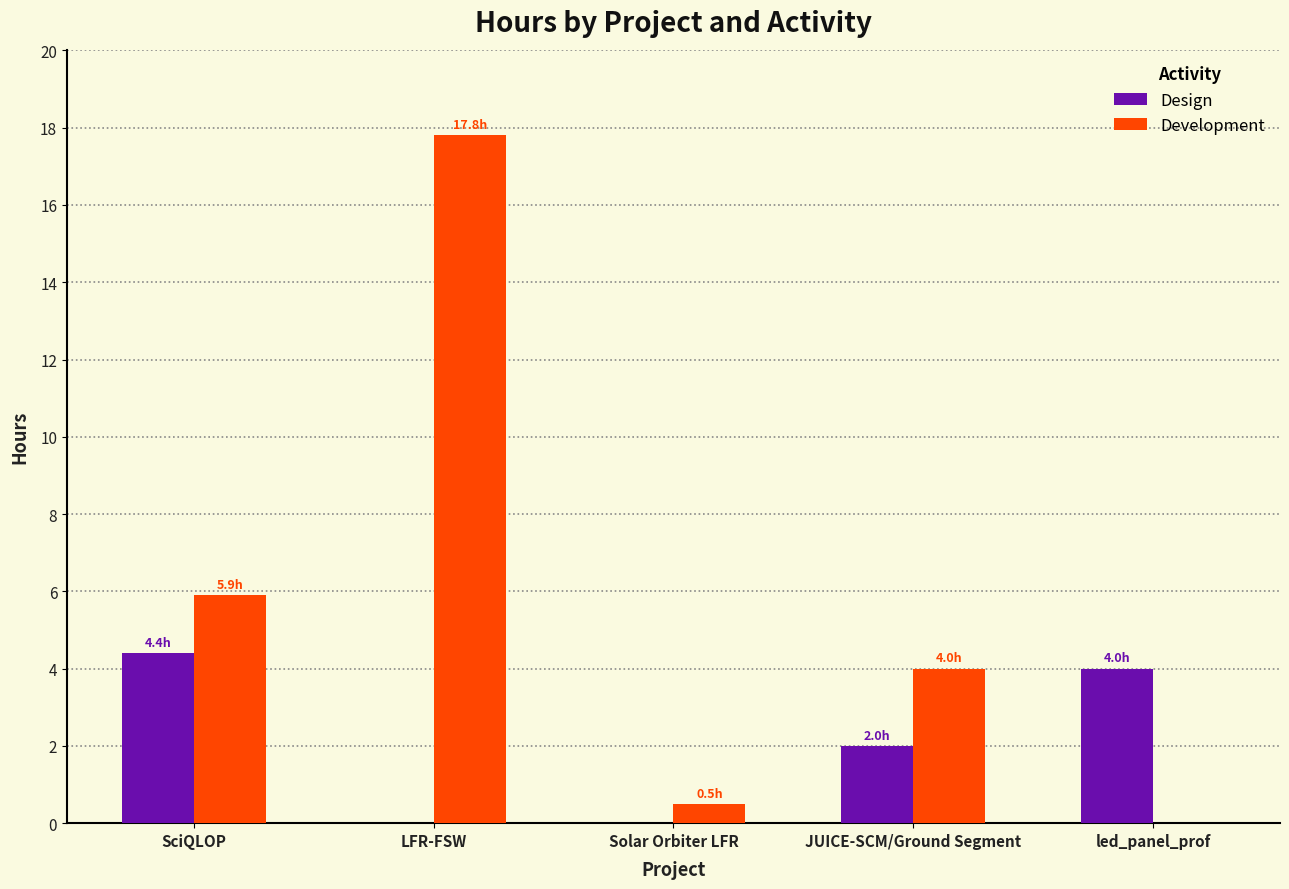

Where does the Development series first go above 4?

SciQLOP